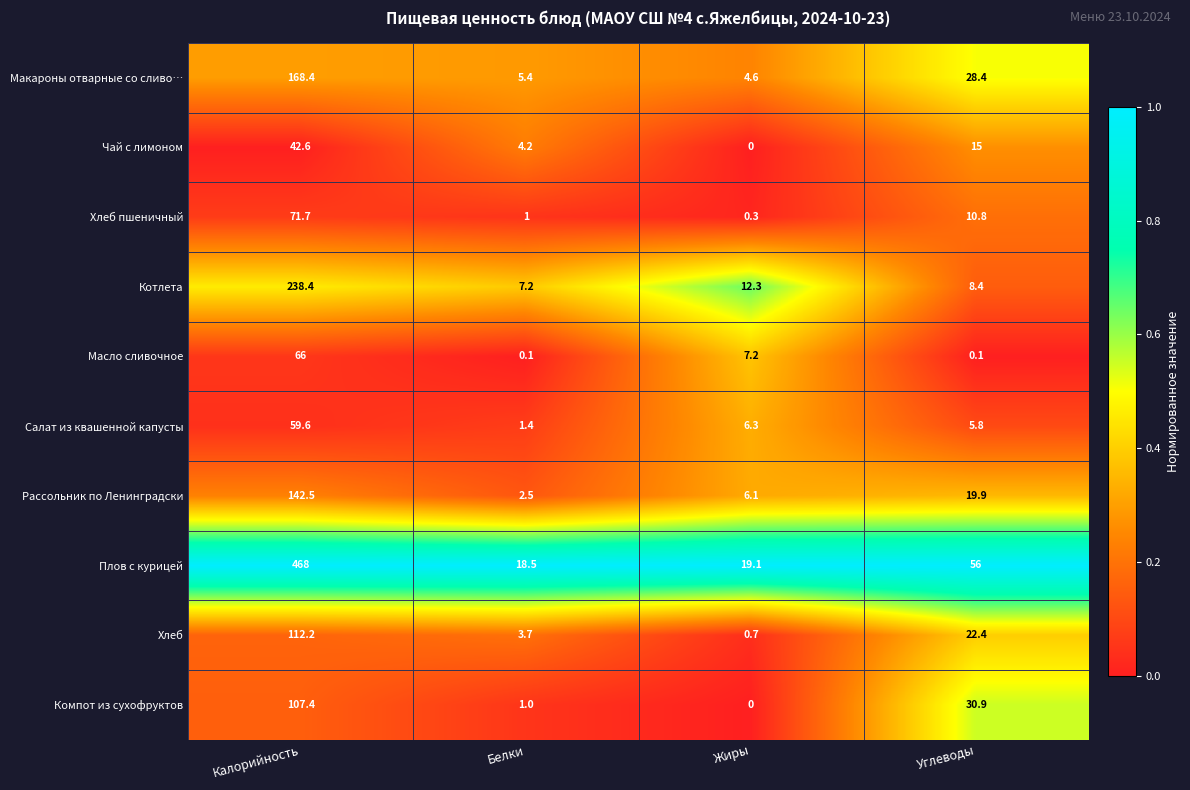

Which series has the largest total across all categories?

Плов с курицей